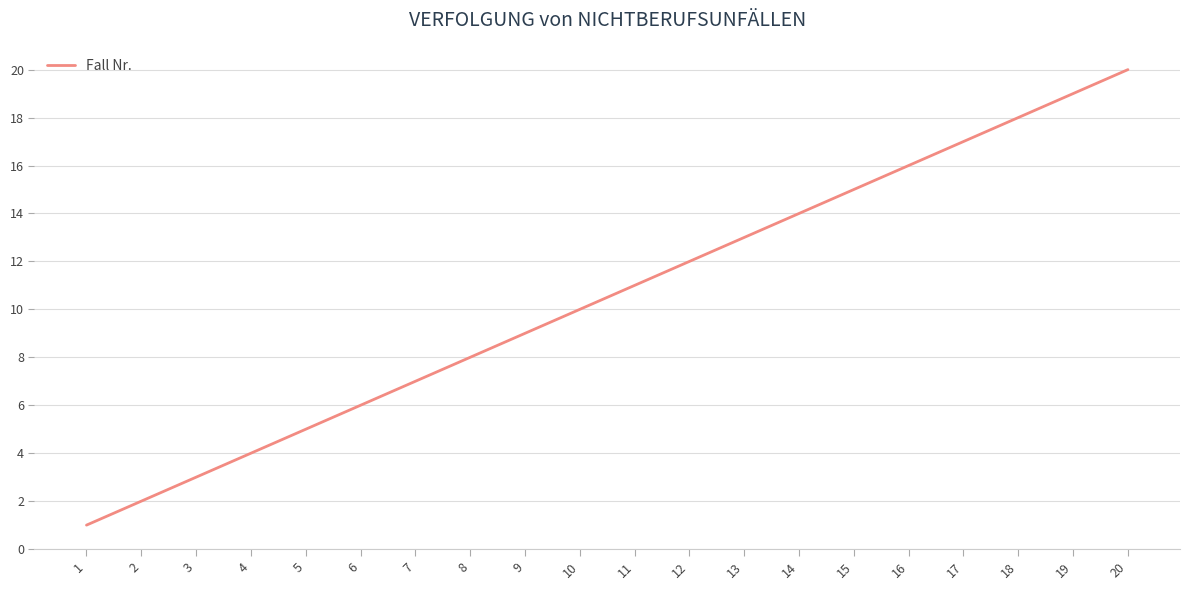

What is the minimum value shown in the chart?

1